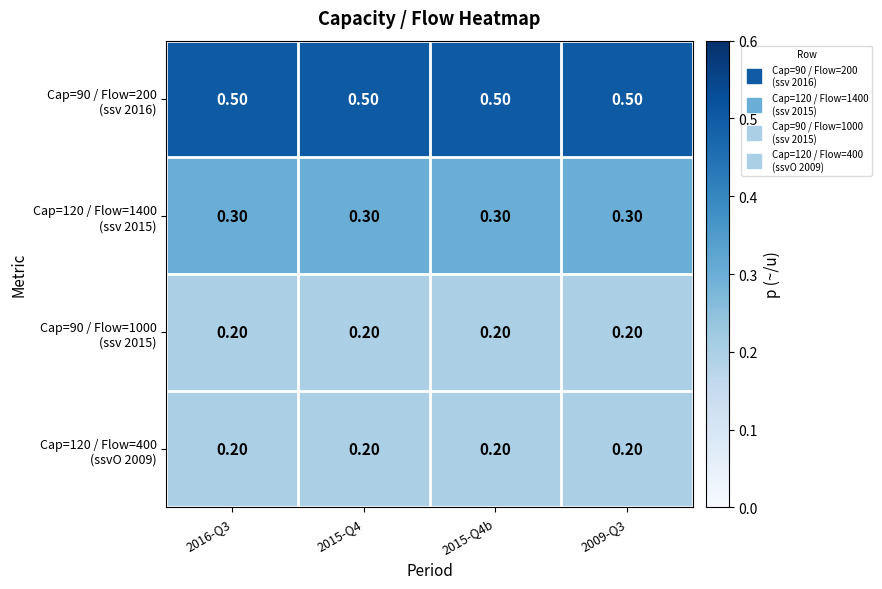

Count the number of categories in the chart.

4